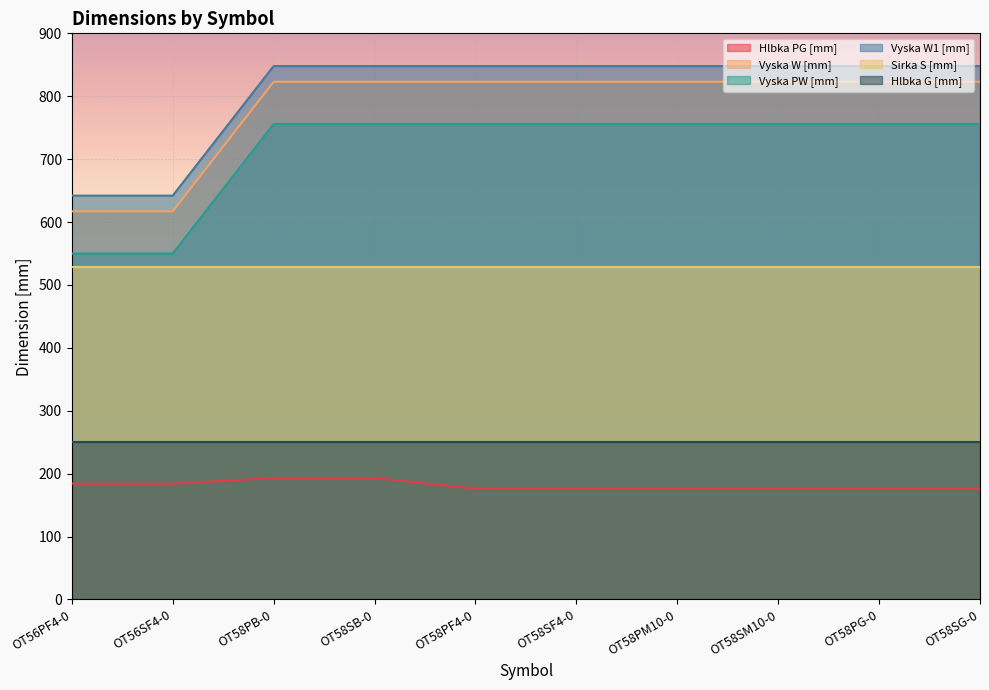

Where is Hlbka PG [mm] nearest to the value 184?

OT56PF4-0